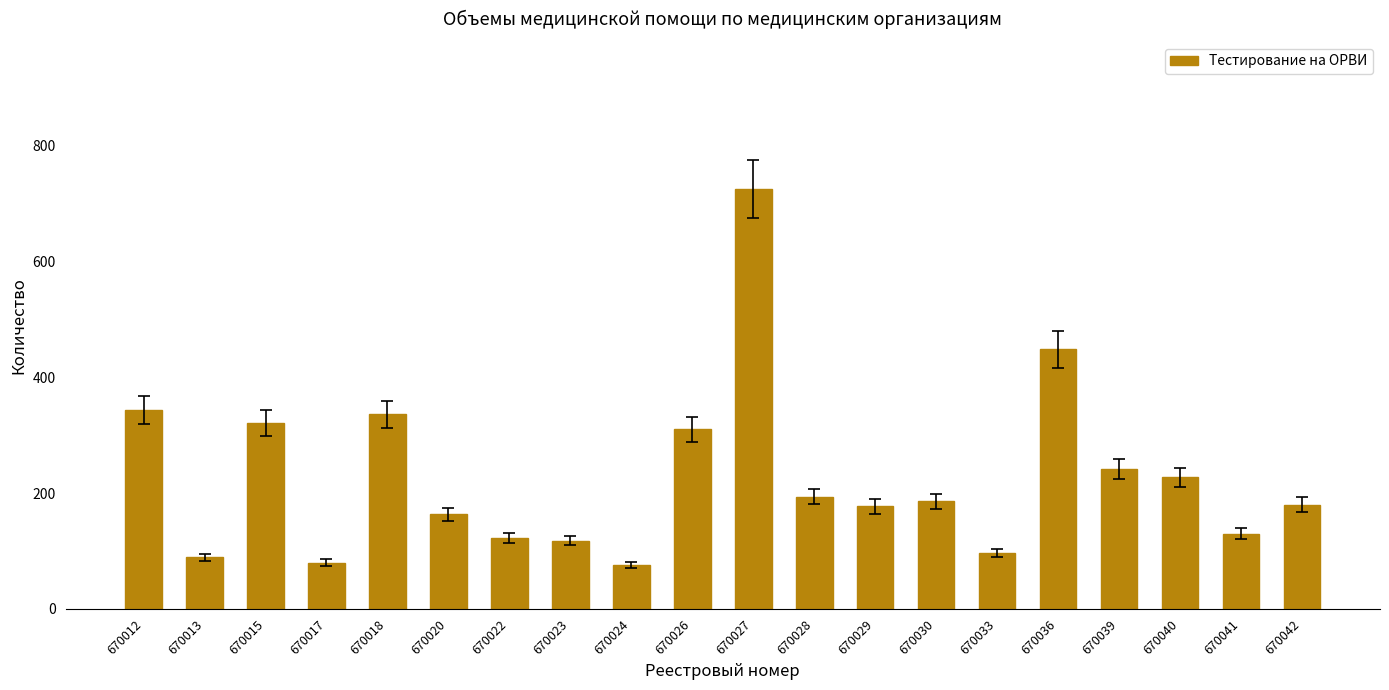

Which category has the highest value across all series?

670027